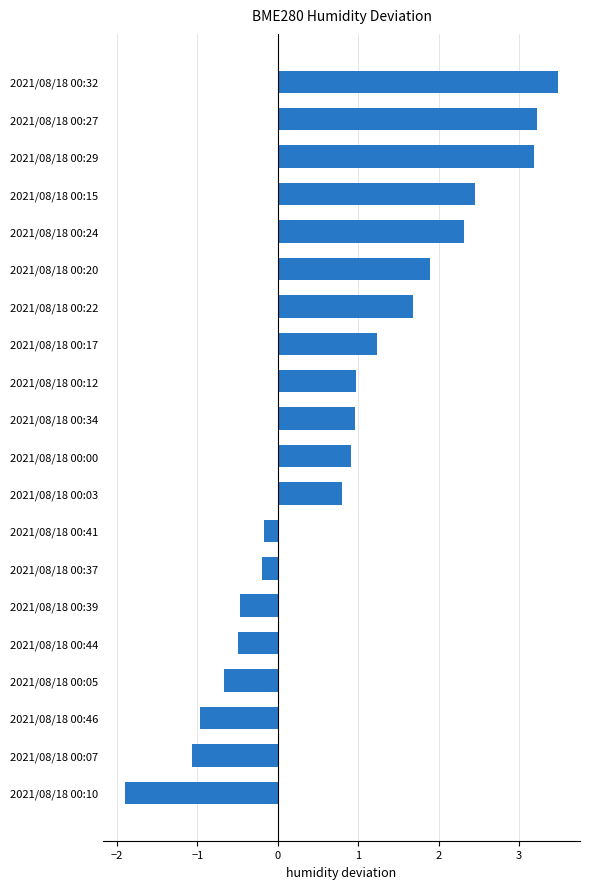

Is it true that the value at 2021/08/18 00:03 is 1.1?

False